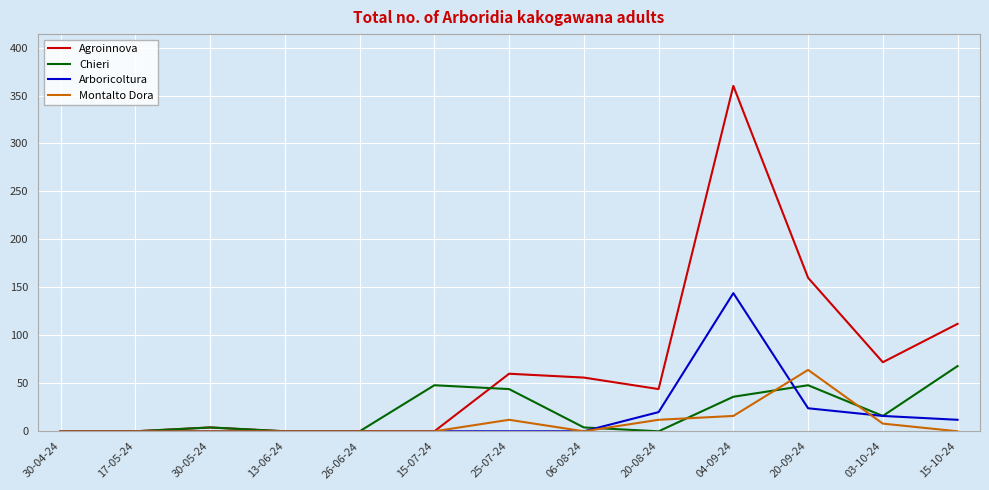

Which series changed the most between 26-06-24 and 04-09-24?

Agroinnova